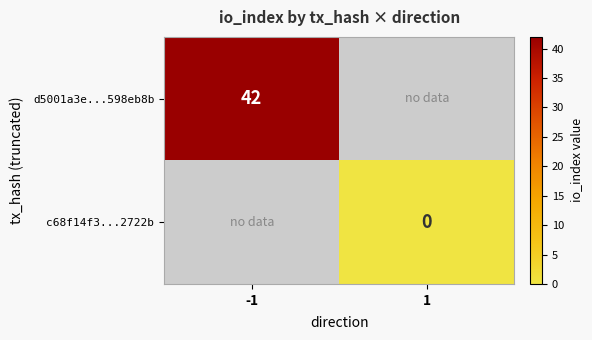

At which category does the chart reach its minimum across all series?

1